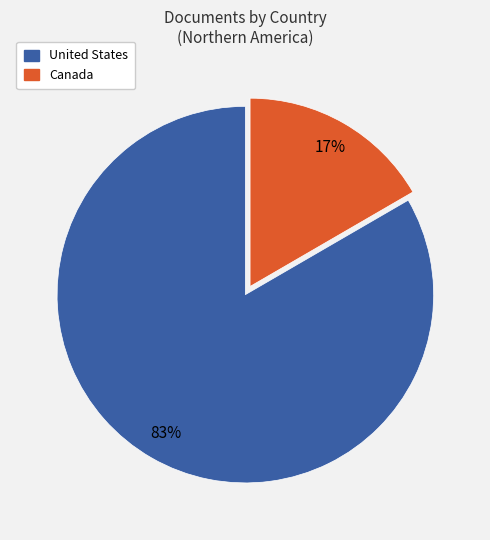

Between United States and Canada, which is larger?

United States